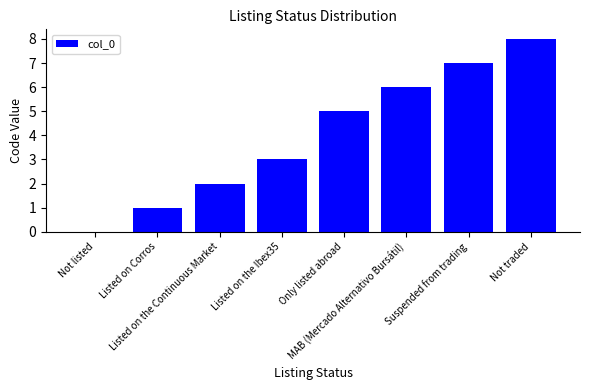

What is the sum of all values?

32